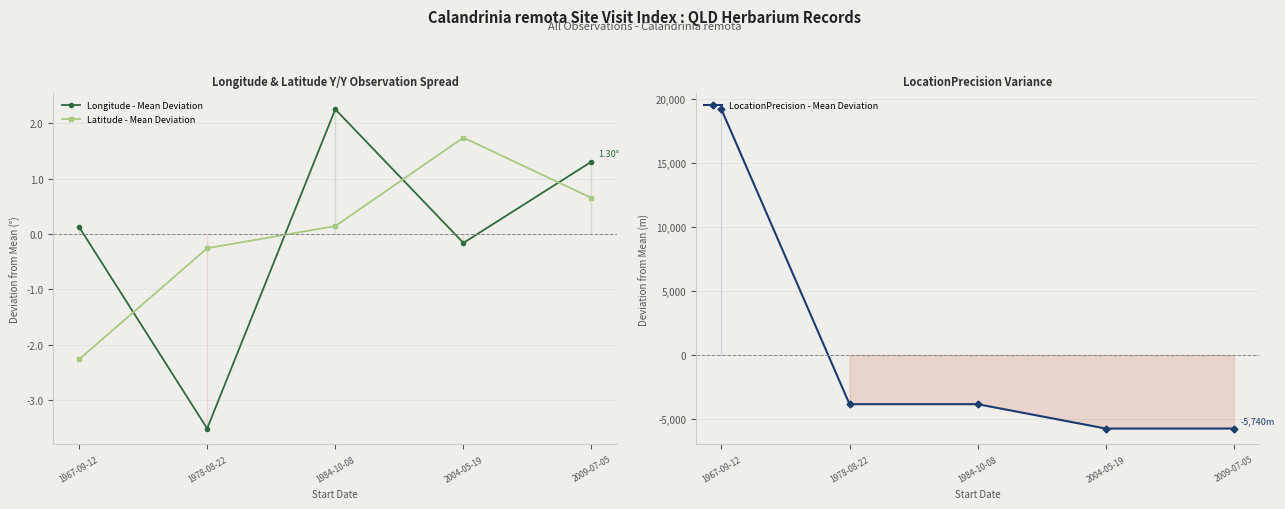

What position from the left is 2004-05-19?

4